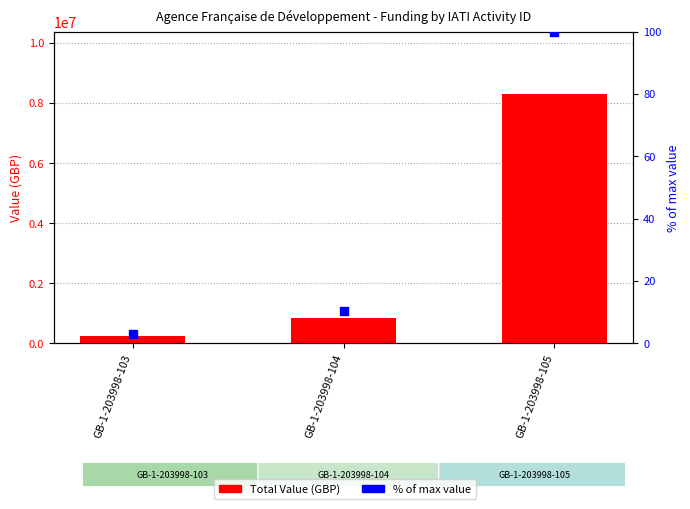

Which series has the largest total across all categories?

Total Value (GBP)